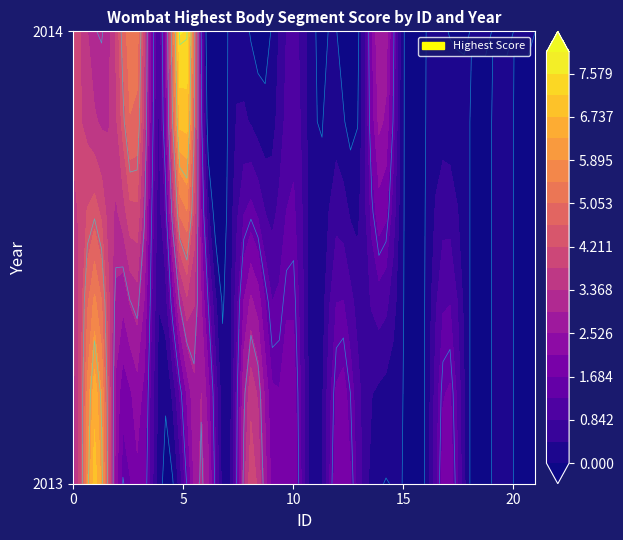

Which has a higher value, 19 or 6?

6